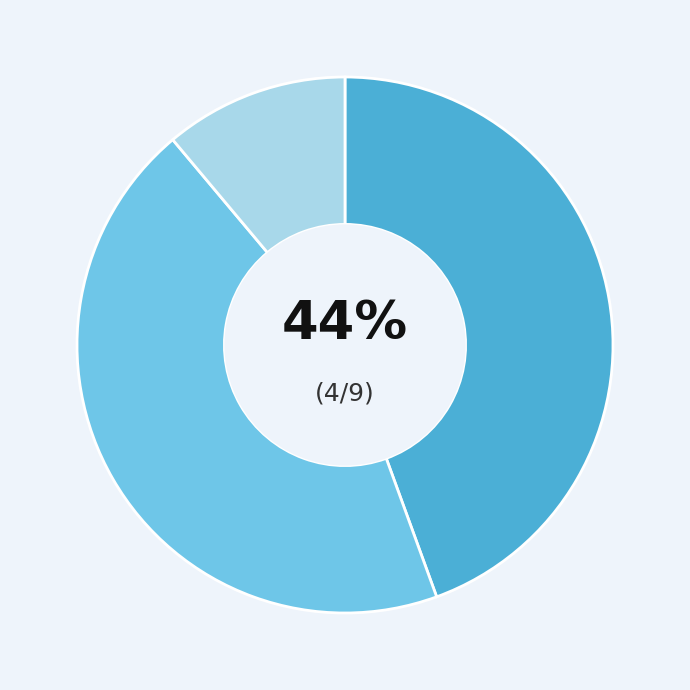

To the nearest percent, what is the difference between the largest and smallest slice percentages?

33%